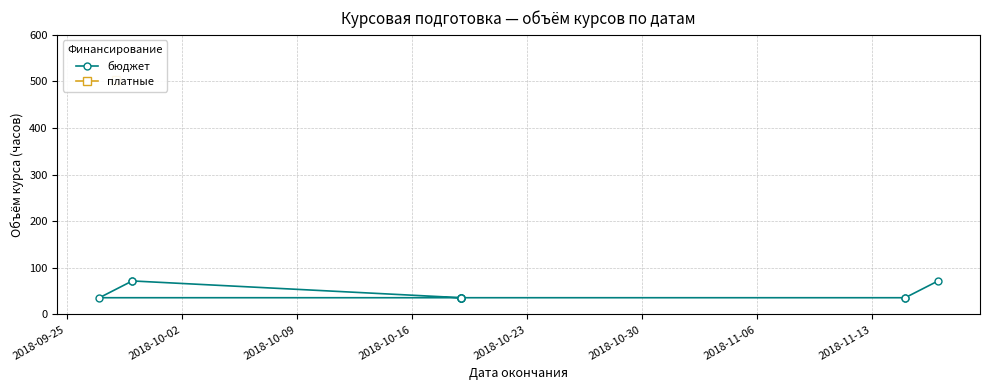

What is the ratio of the value at 2018-10-09 to the value at 2018-09-25?

1.0